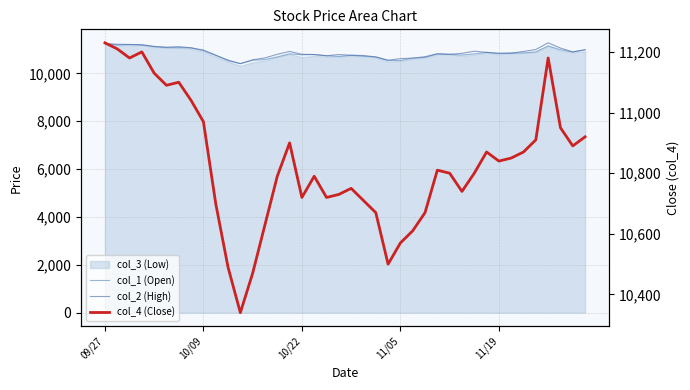

What is the value of the col_2 (High) point at the 9th from the left?

10980